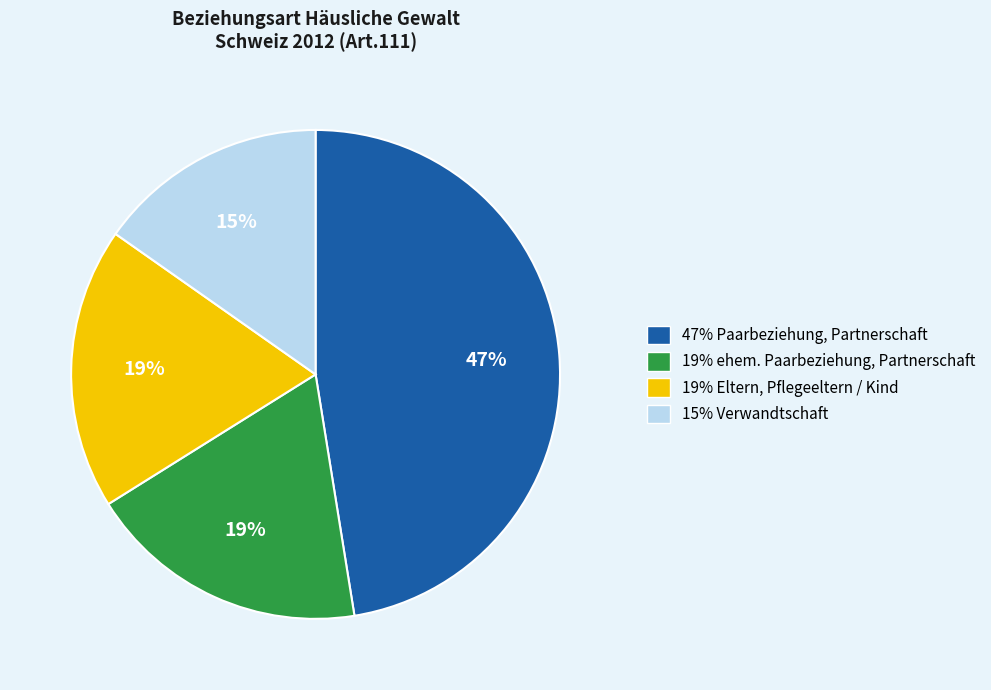

Is there a majority slice in this chart?

No